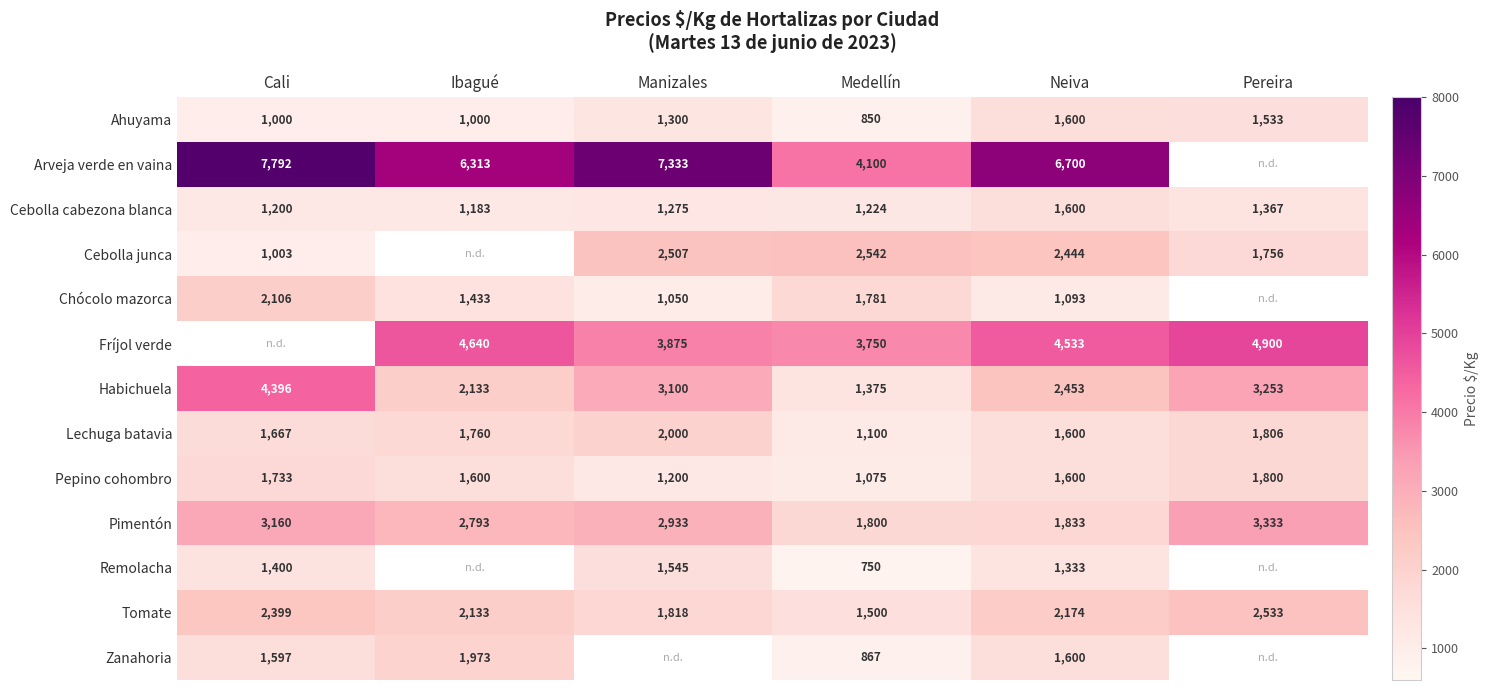

What is the difference between the Habichuela values at Ibagué and Medellín?

758